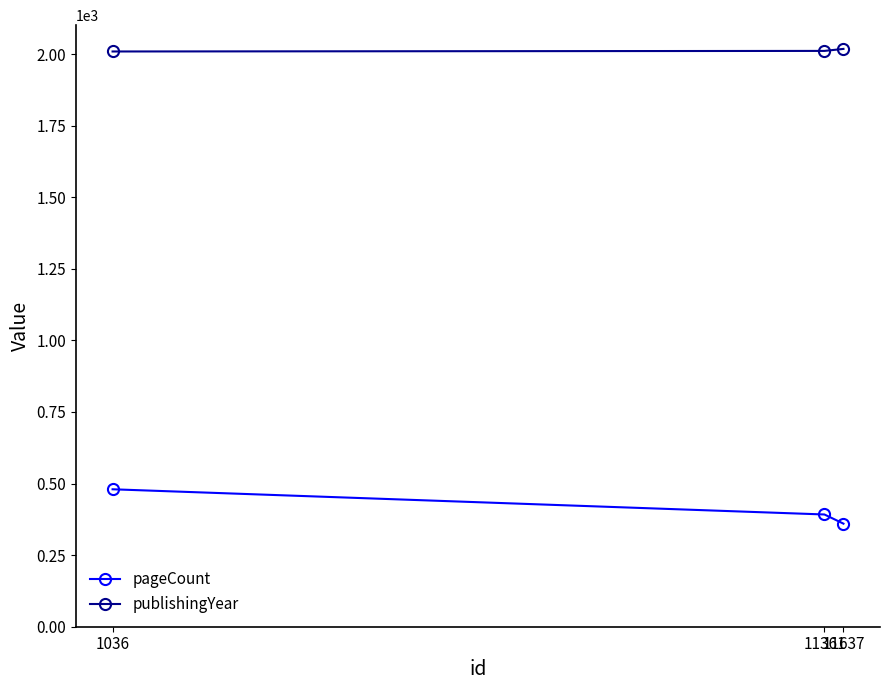

Is this an area chart (filled region under the line)?

No